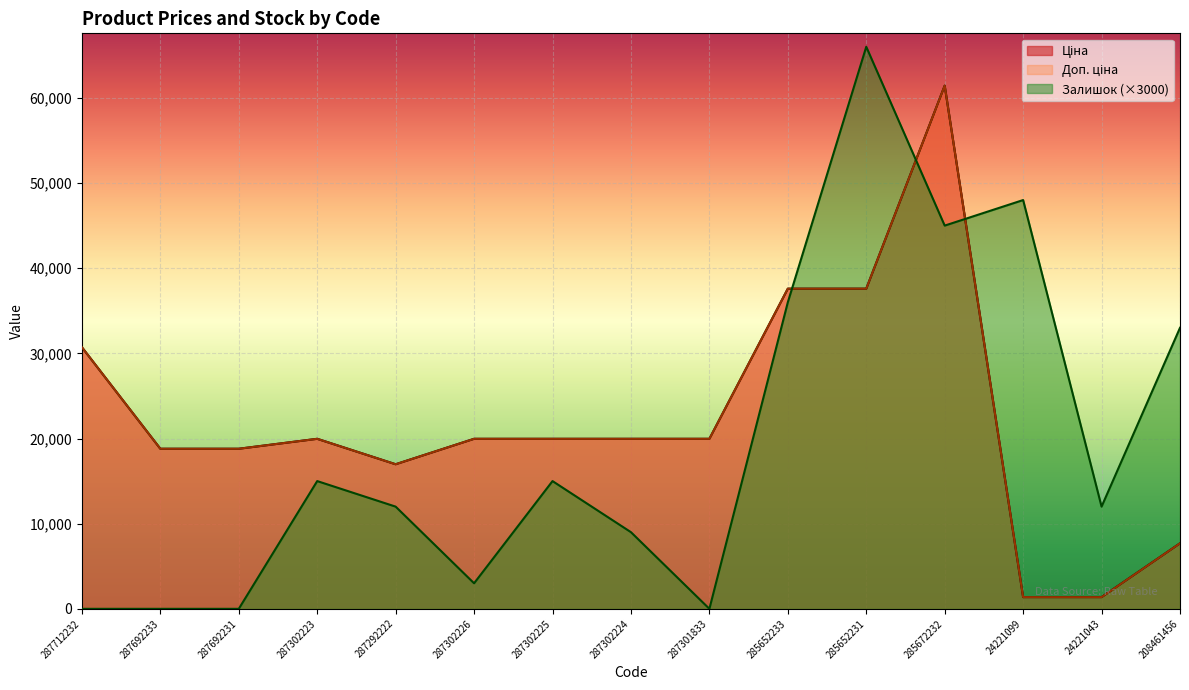

What is the difference between the maximum and second lowest values in the Доп. ціна series?

60059.3